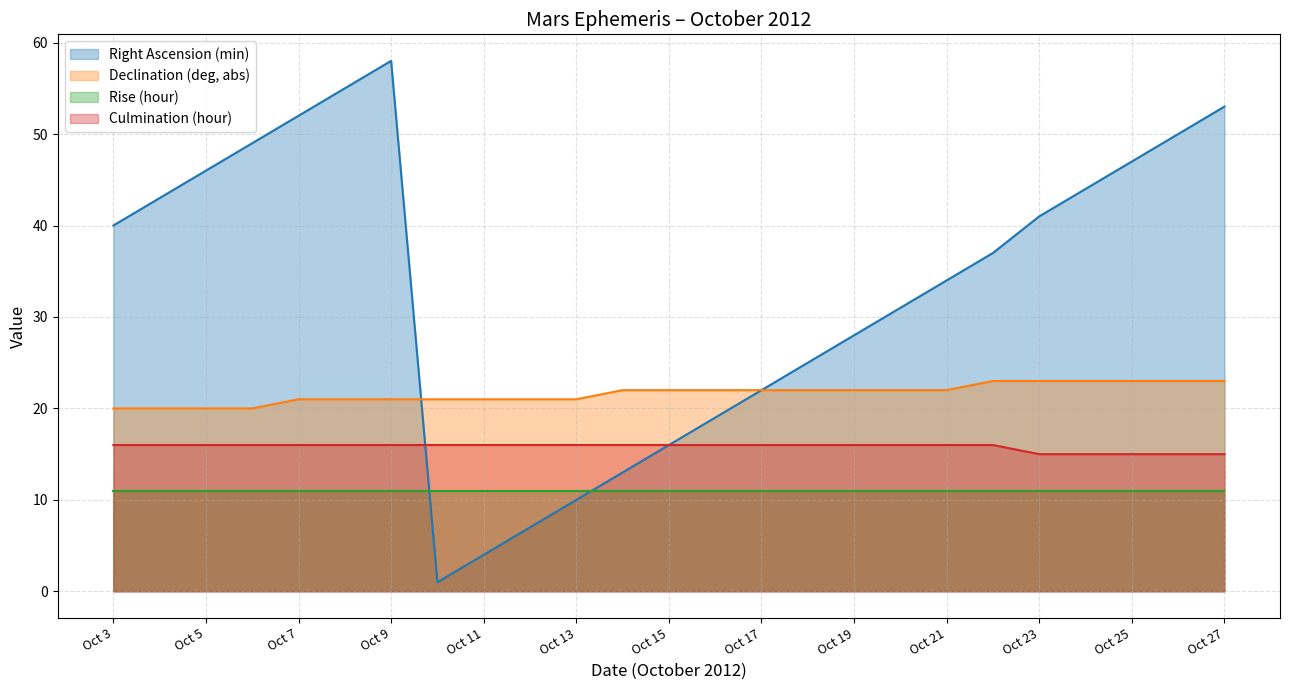

Between which two adjacent categories do Declination (deg, abs) and Right Ascension (min) first intersect?

Oct 9 and Oct 10